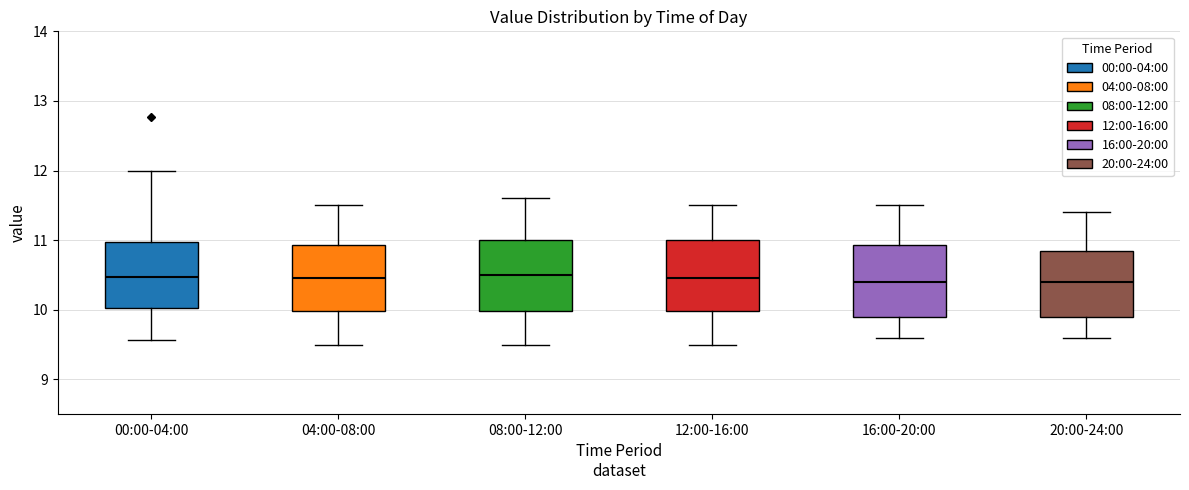

Reading left to right, transcribe this box plot: for each box, give where its median line is, the range the box spans, and where its two whiskers end, as read against the y-axis. The values are not printed on the chart, so give them approximately, as read against the axis.

00:00-04:00: median 10.5, box 10.0 to 11.0, whiskers 9.6 to 12.0
04:00-08:00: median 10.5, box 10.0 to 10.9, whiskers 9.5 to 11.5
08:00-12:00: median 10.5, box 10.0 to 11.0, whiskers 9.5 to 11.6
12:00-16:00: median 10.5, box 10.0 to 11.0, whiskers 9.5 to 11.5
16:00-20:00: median 10.4, box 9.9 to 10.9, whiskers 9.6 to 11.5
20:00-24:00: median 10.4, box 9.9 to 10.9, whiskers 9.6 to 11.4